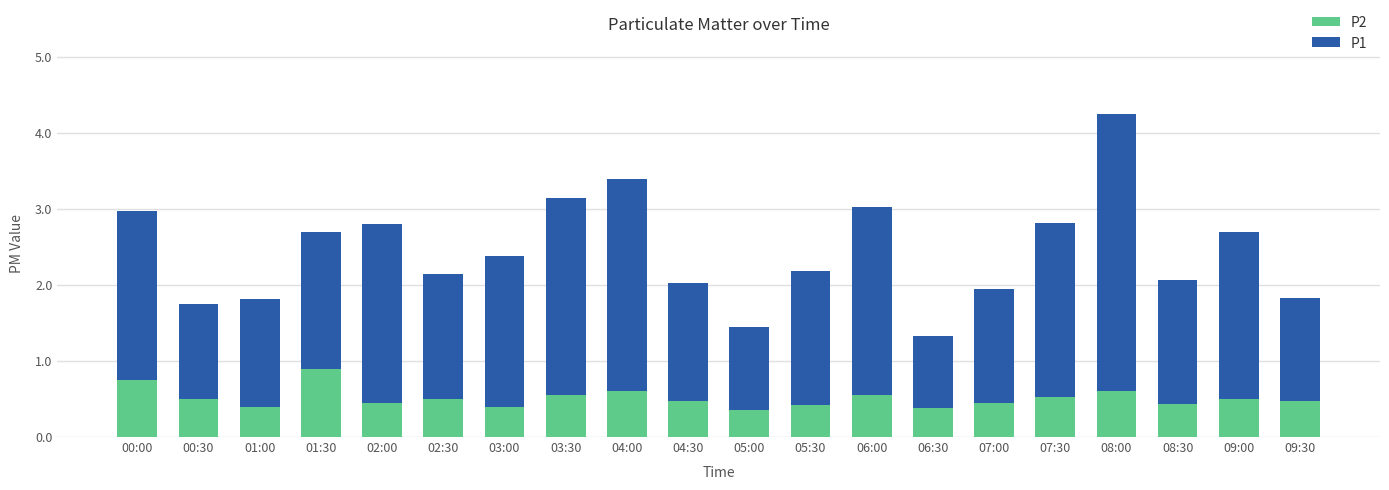

True or false: P2 has a value of 0.3 at 05:00.

True